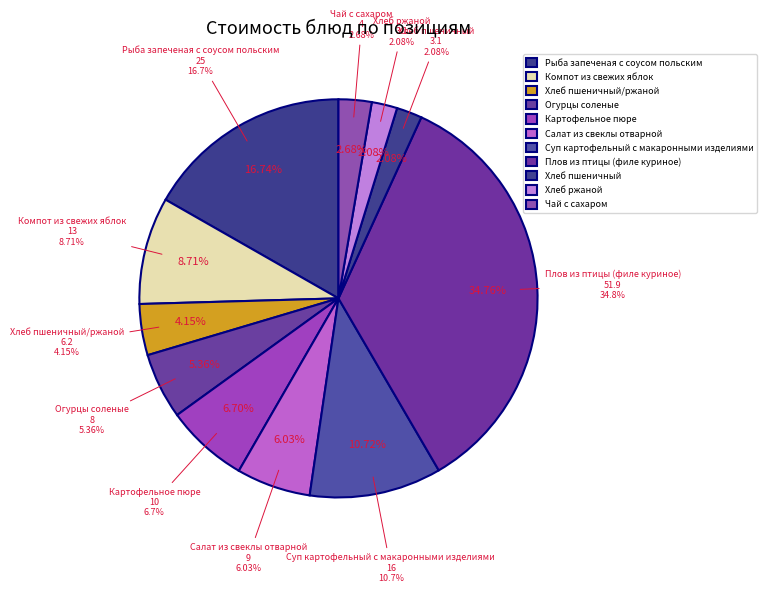

Is there a majority slice in this chart?

No